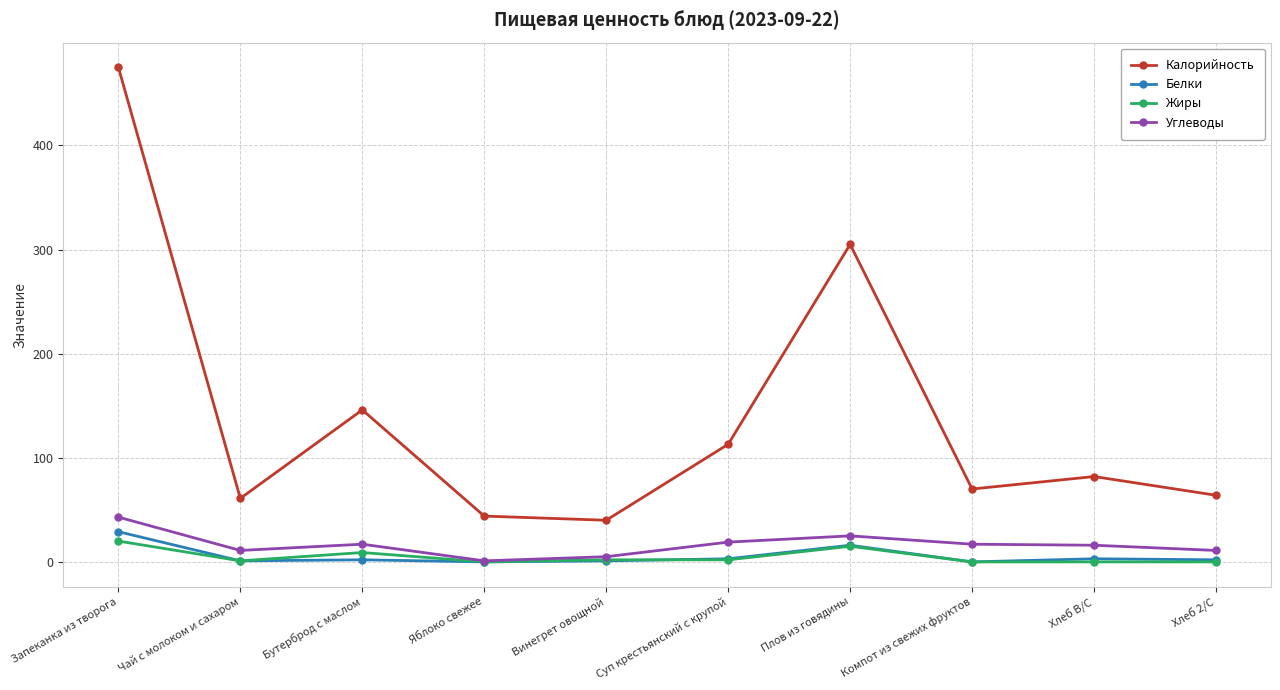

At which label does Жиры reach its peak?

Запеканка из творога